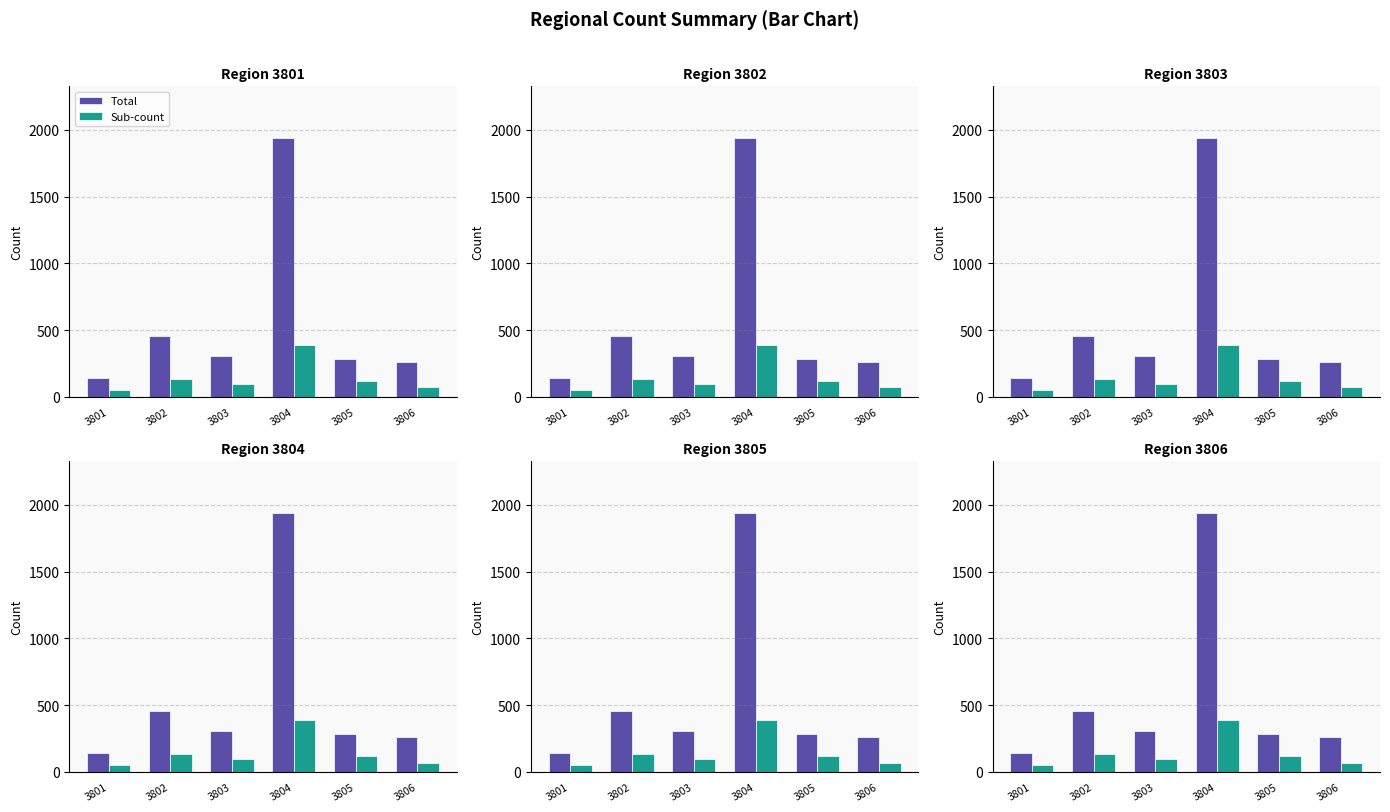

What is the minimum value shown in the chart?

50